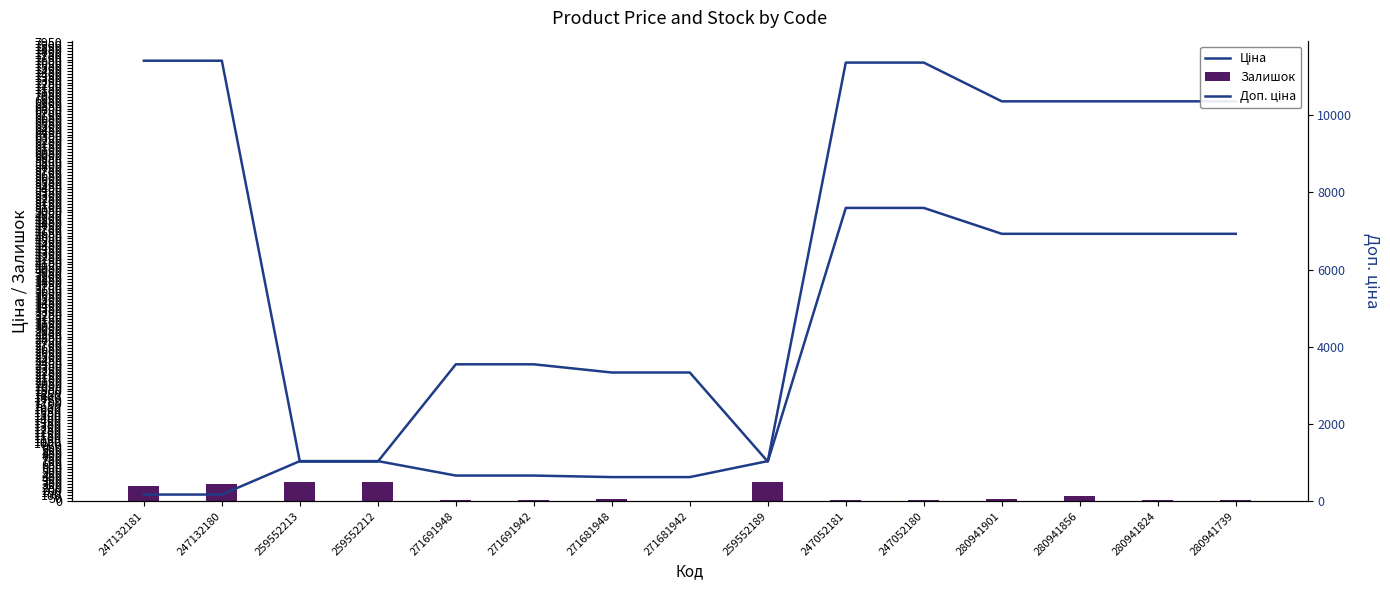

What is the maximum value for Доп. ціна?

11410.0